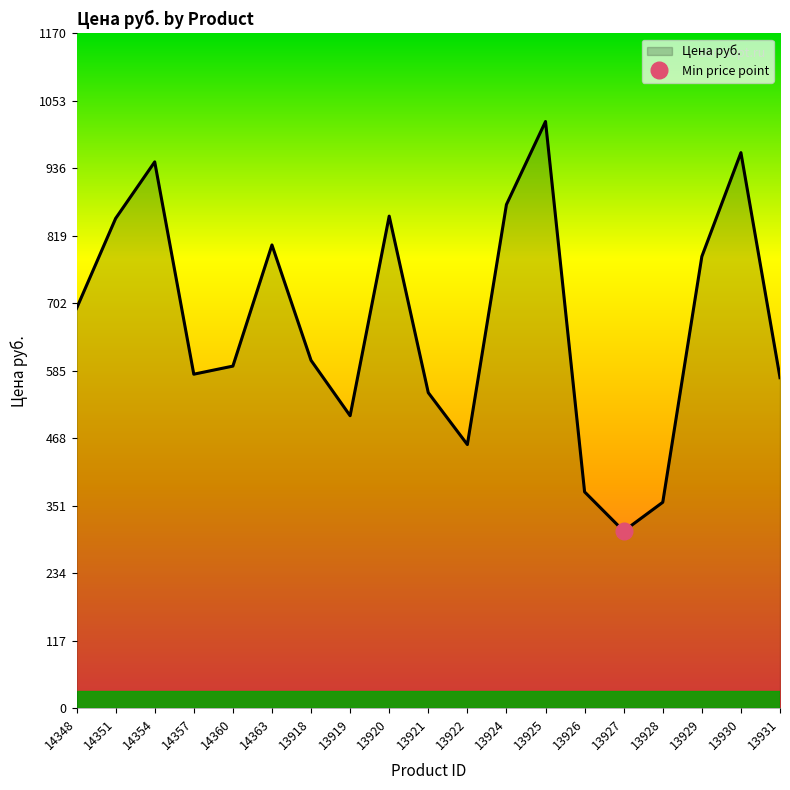

What is the minimum value shown in the chart?

307